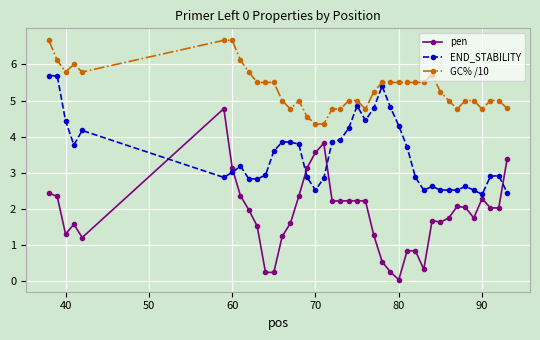

Which series has the largest total across all categories?

GC% /10